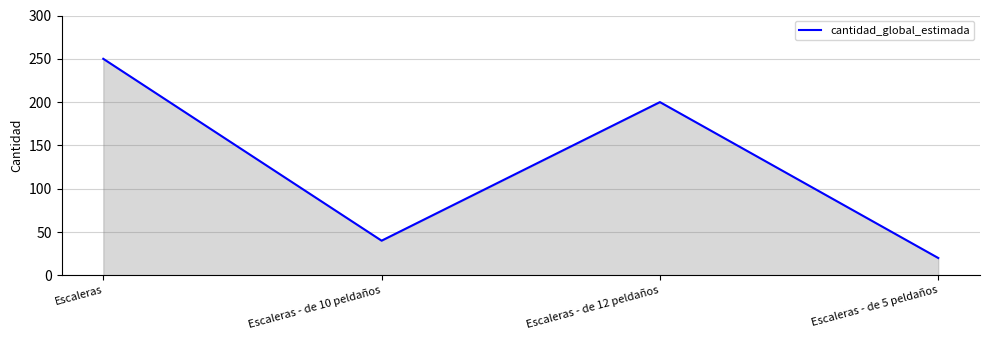

Reading left to right, what are all the values shown in this chart?

Escaleras=250	Escaleras - de 10 peldaños=40	Escaleras - de 12 peldaños=200	Escaleras - de 5 peldaños=20